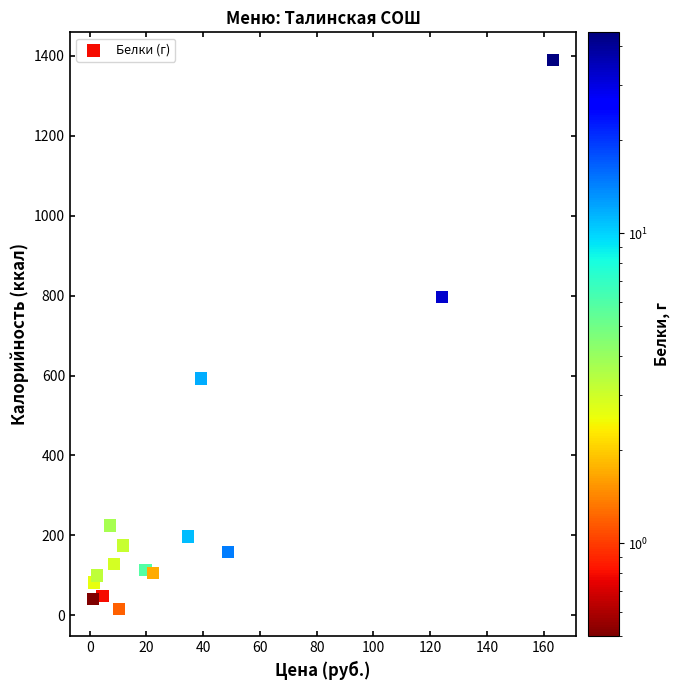

What is the range of Y values (max minus min)?

1374